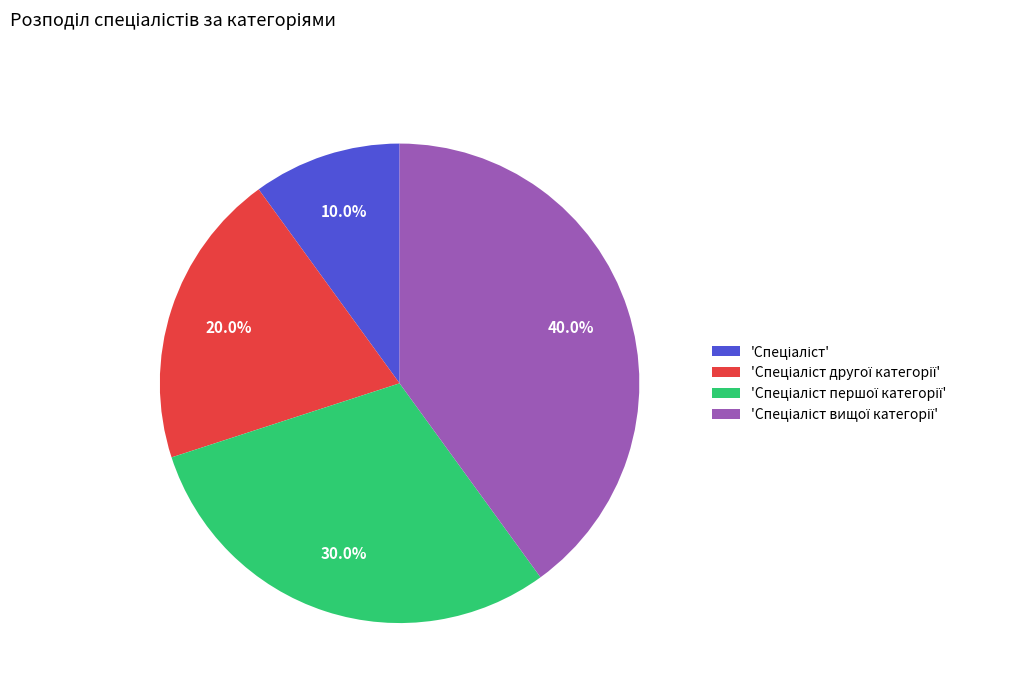

Is there any slice that represents more than half of the pie?

No